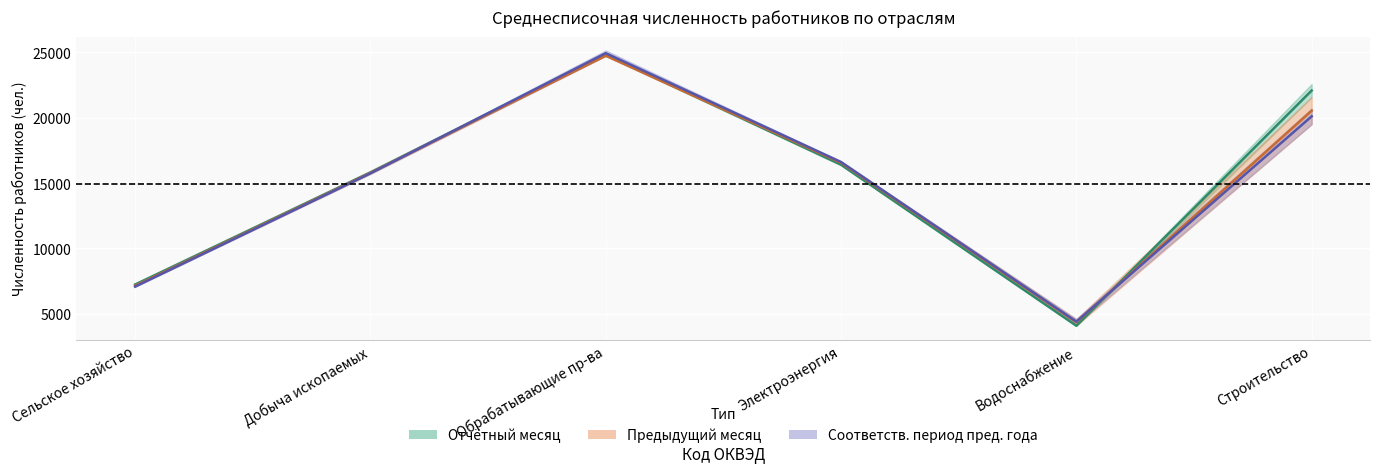

What is the value of the sootvetstvuyushchy_mesyac point at the 4th from the left?

16609.5